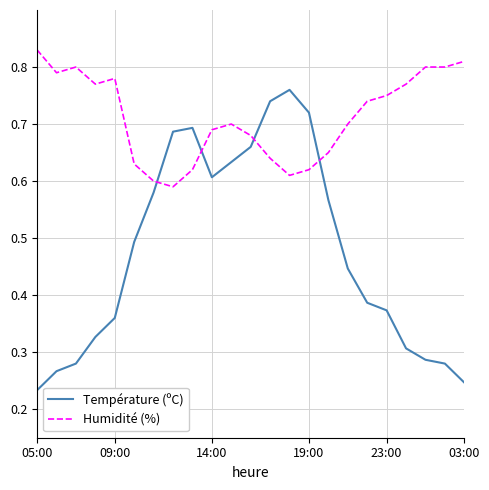

Rank the series by their average value, from highest to lowest.

Humidité (%), Température (ºC)